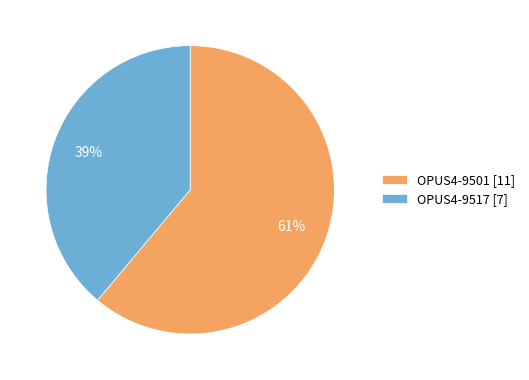

Combined, do OPUS4-9501 and OPUS4-9517 account for over 50%?

Yes